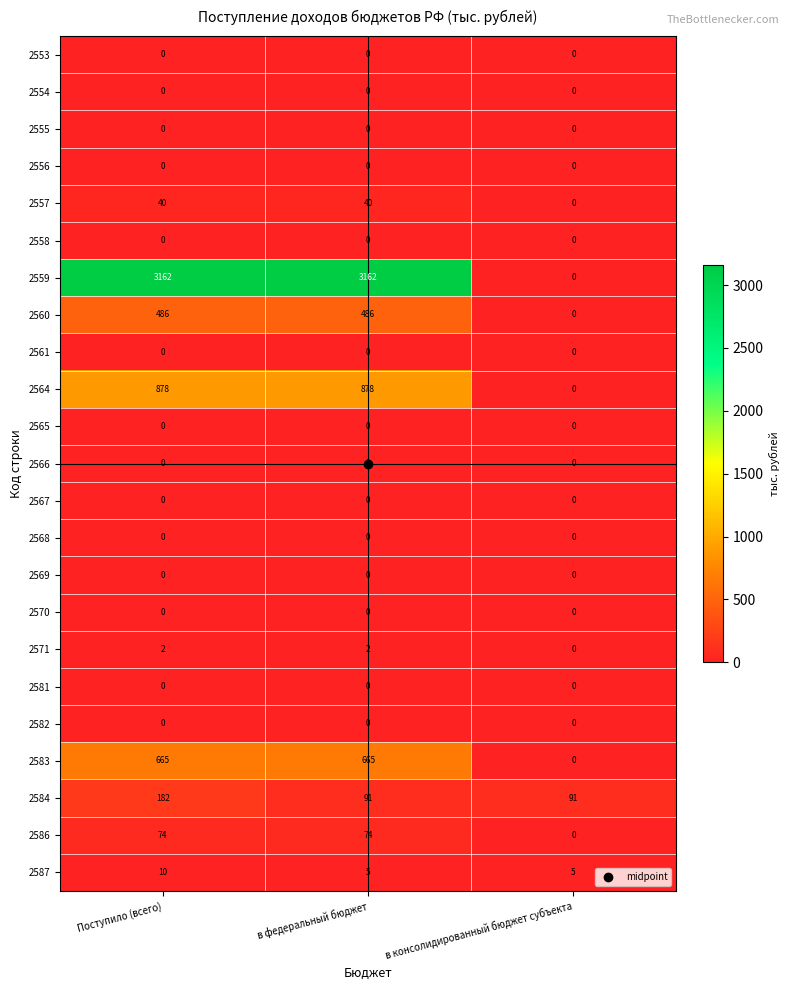

Count the 2584 values in the range 91 to 182.

3